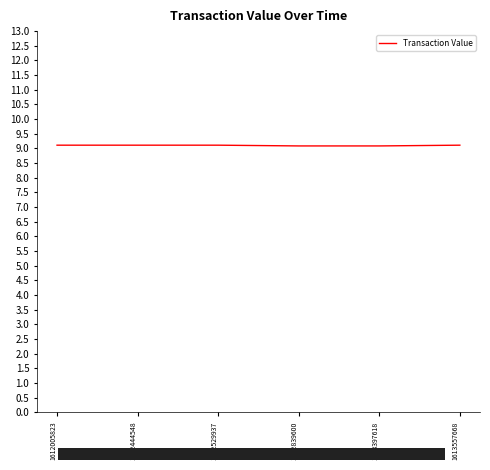

What is the maximum value shown in the chart?

9.1